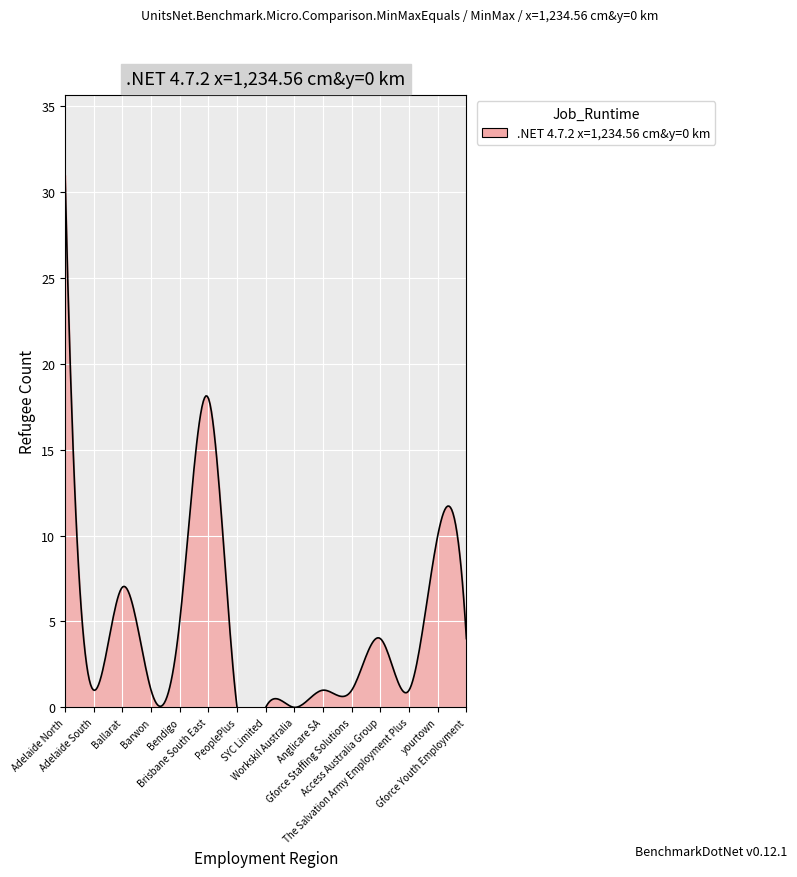

What is the sum of all values?

84